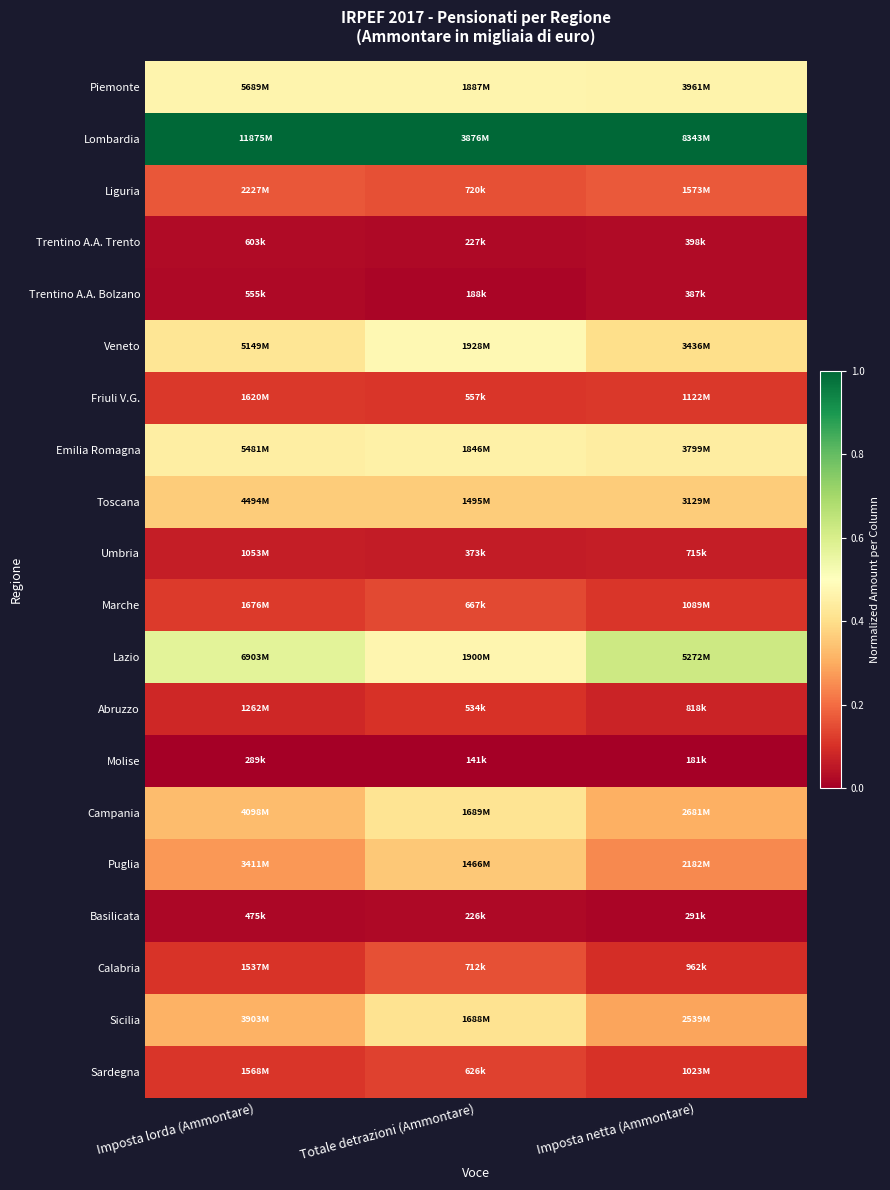

At which category is the sum across all series the highest?

Totale detrazioni (Ammontare)